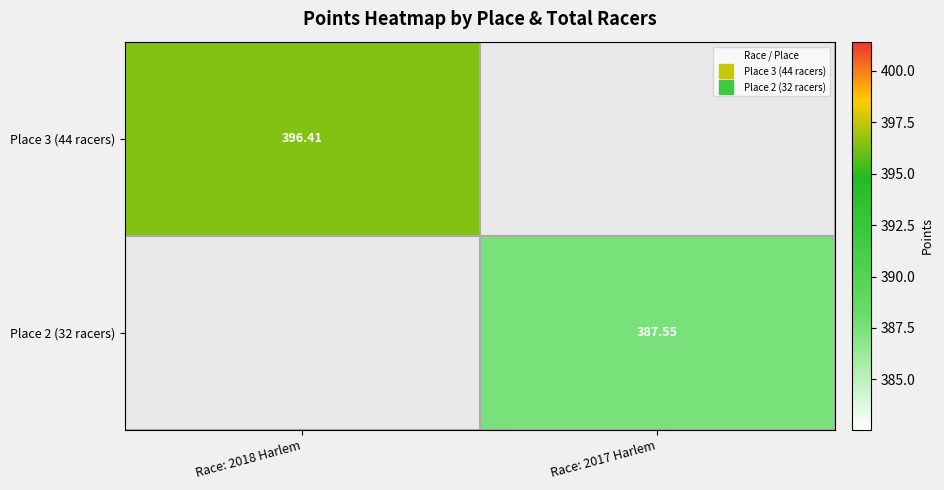

Is it true that Place 3 (44 racers) equals 641.3 at Race: 2018 Harlem?

False